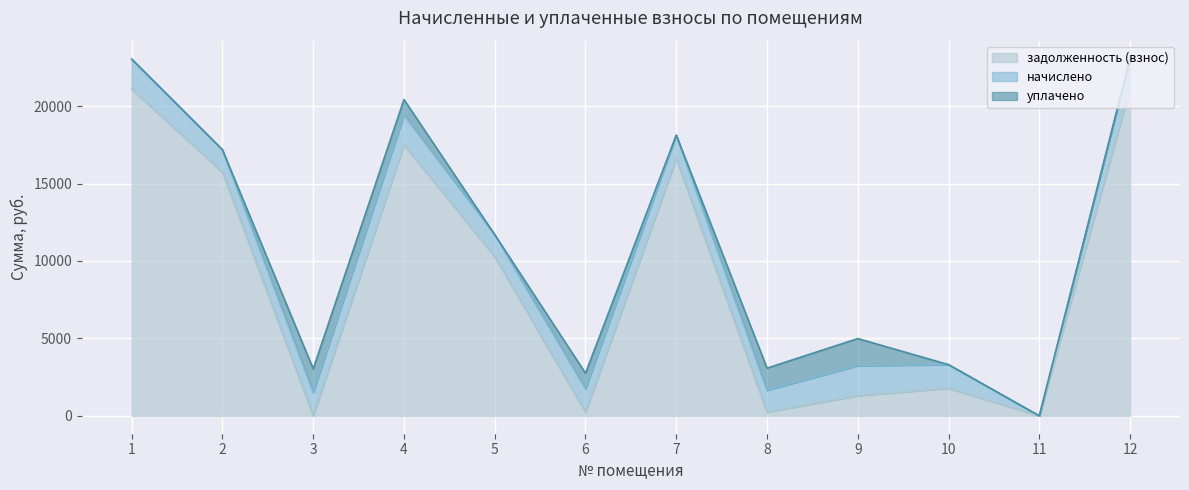

How many lines are shown in the chart?

3